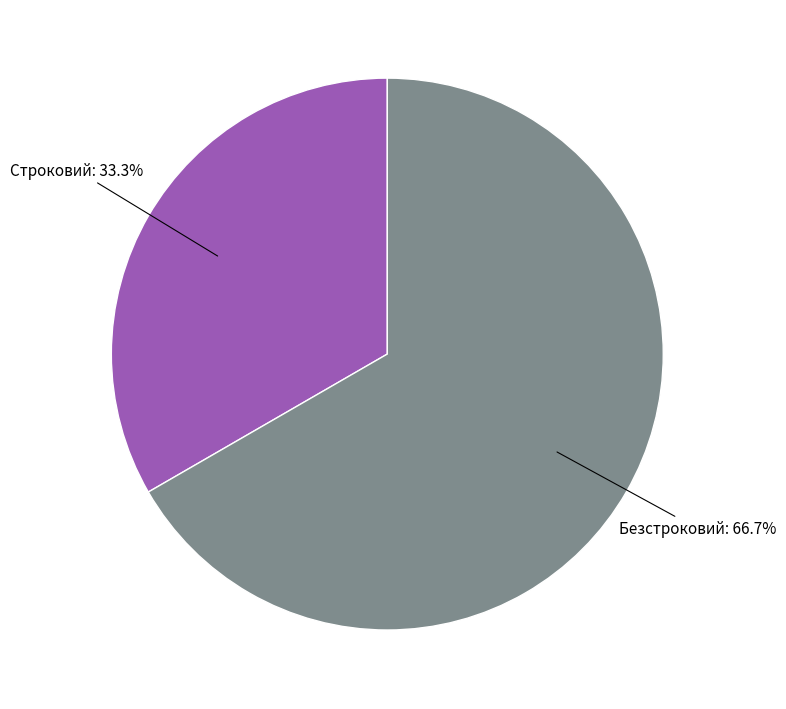

How many slices are in this pie chart?

2